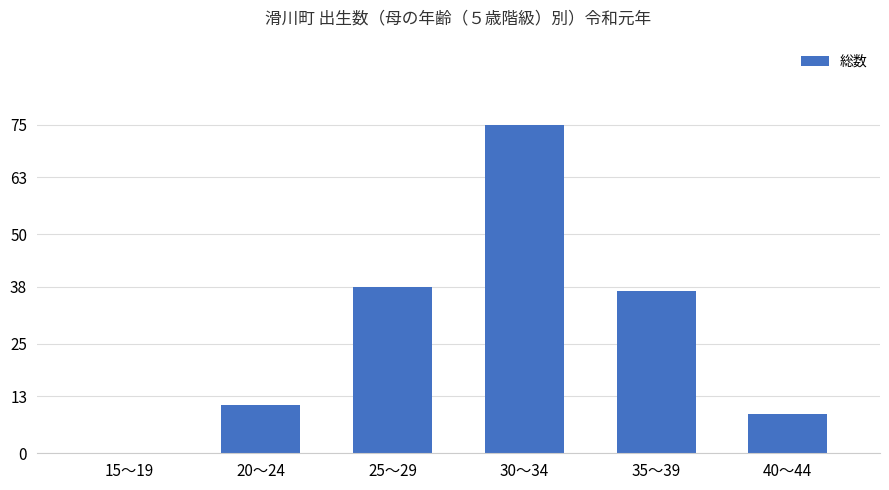

The value at 40～44 is 6. True or false?

False